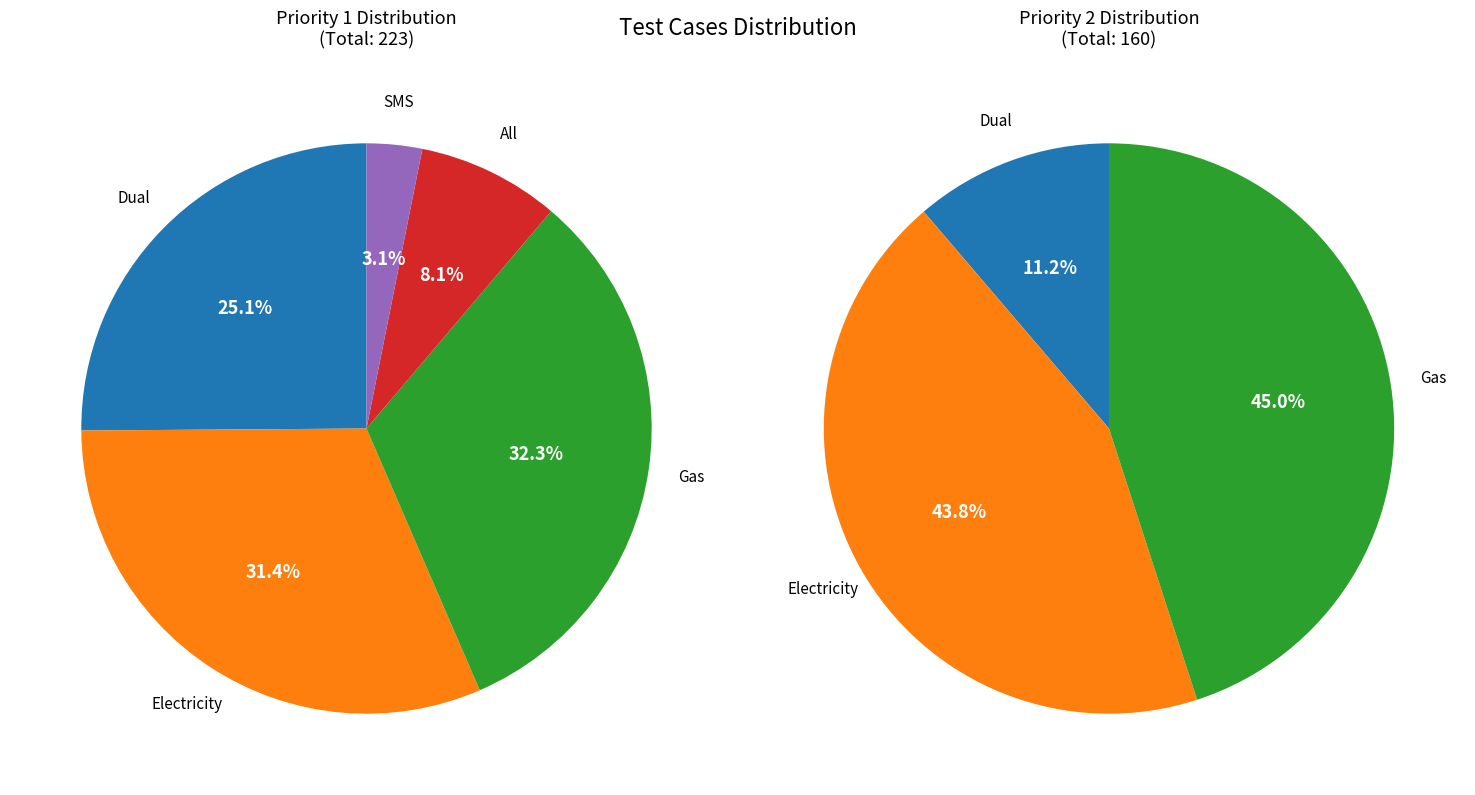

What is the total percentage of Gas and SMS?

35.4%